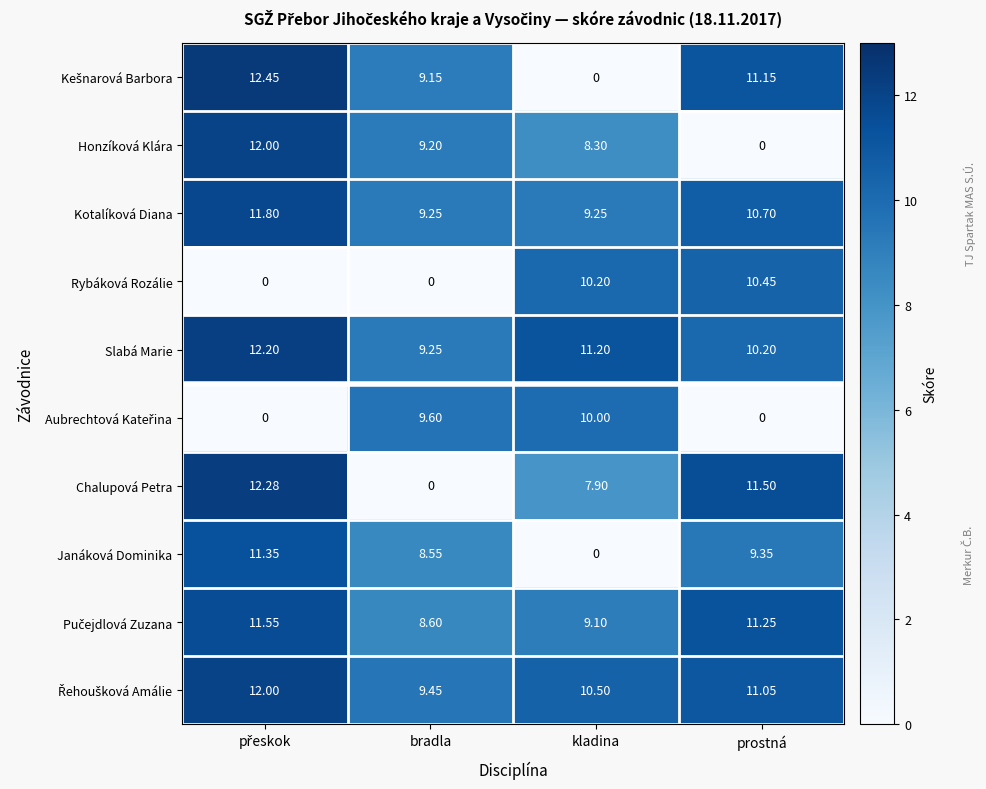

Is the value of Rybáková Rozálie at kladina greater than the value of Slabá Marie at kladina?

No